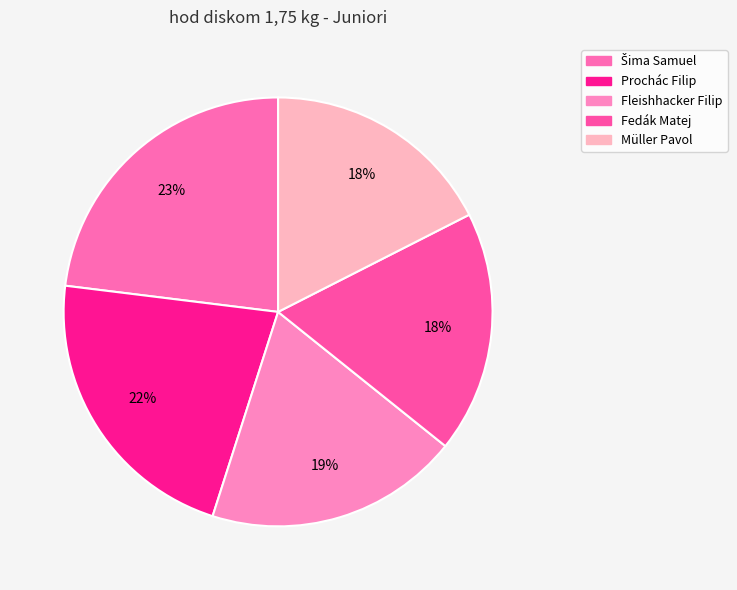

How many segments does this pie chart have?

5